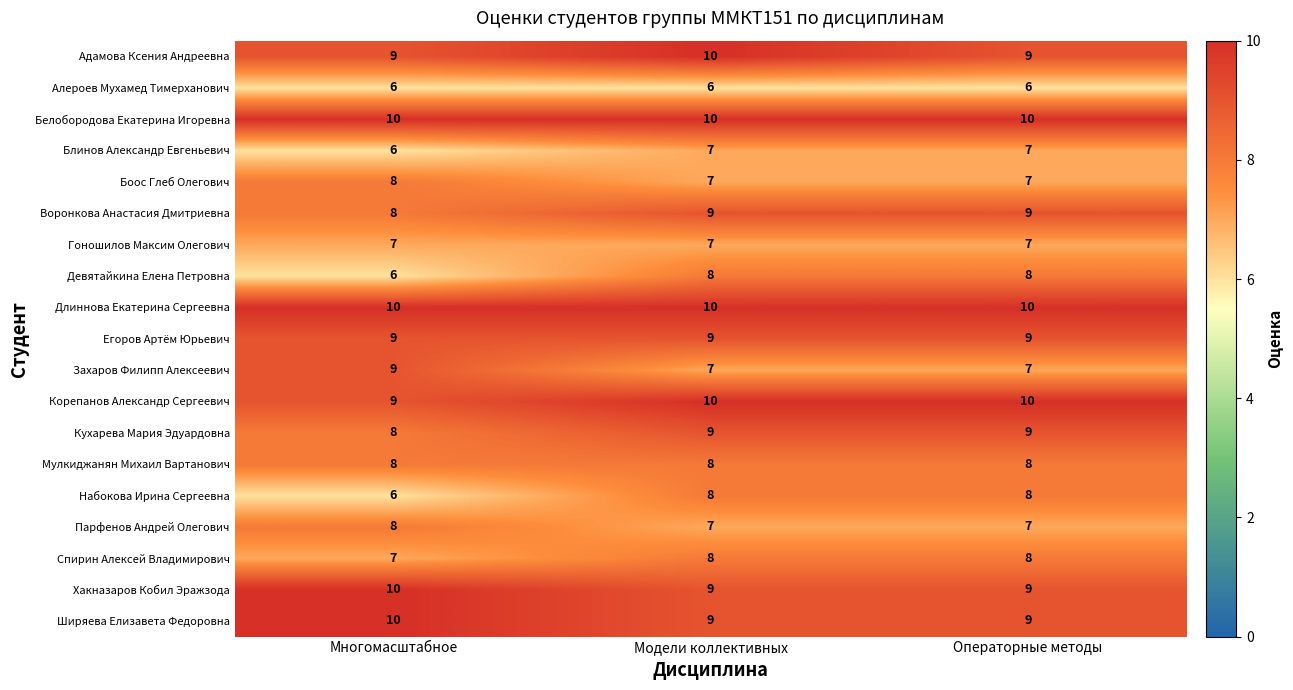

True or false: Хакназаров Кобил Эражзода has a value of 5 at Модели коллективных.

False